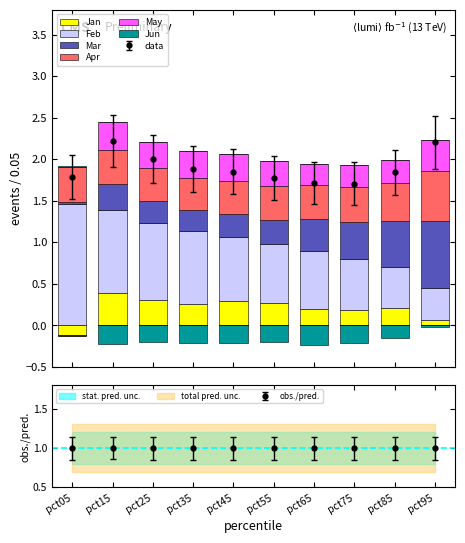

How many bars are there in total?

60